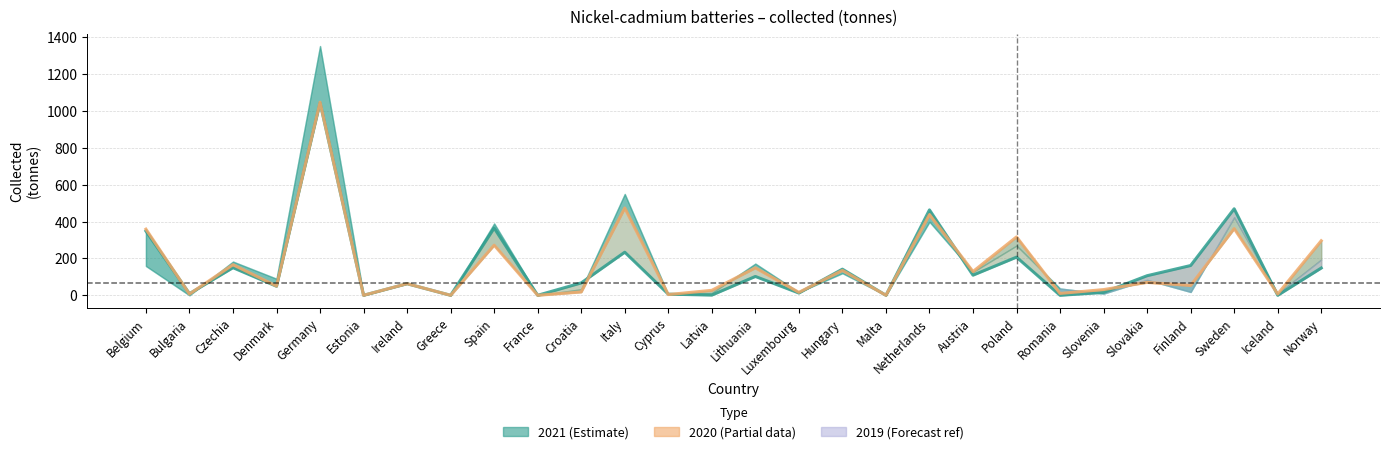

What is the ratio of the value at Italy to the value at Slovakia?

6.8